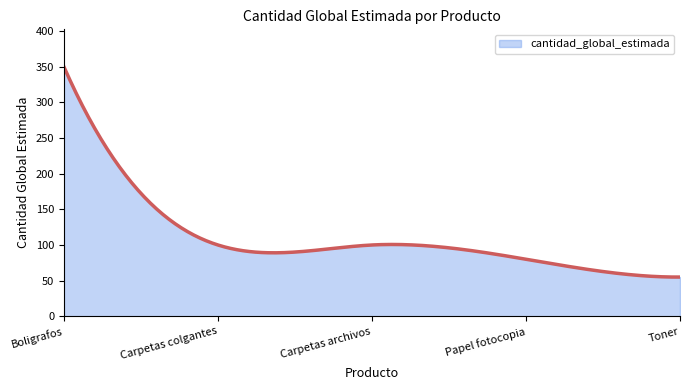

What is the difference between the maximum and minimum values?

295.0